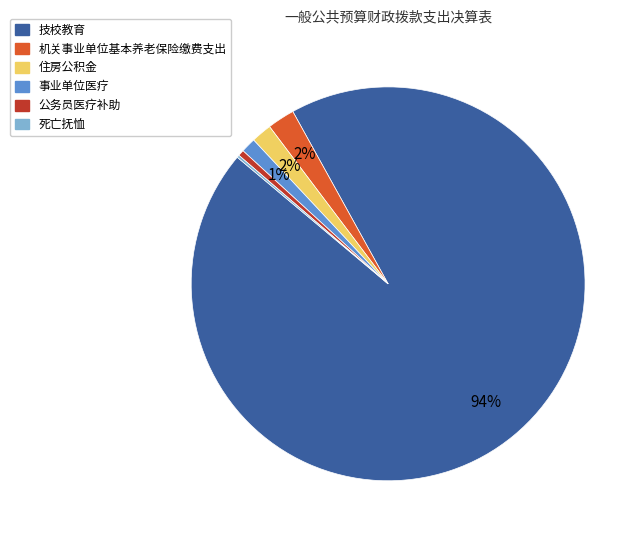

To the nearest percent, what is the average slice percentage?

17%